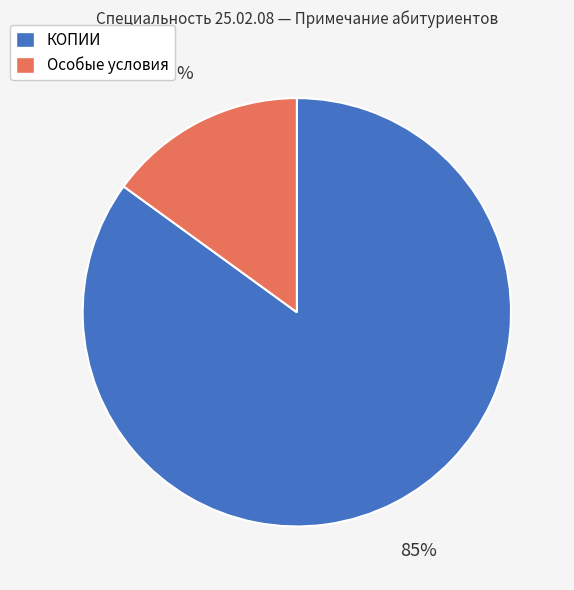

Approximately how many times larger is the value at КОПИИ compared to Особые условия?

5.7